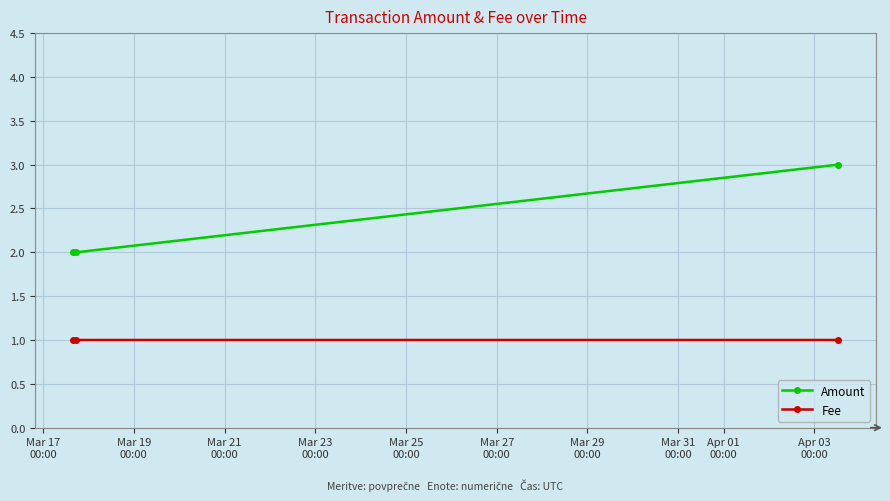

What is the sum of all Fee values?

3.0